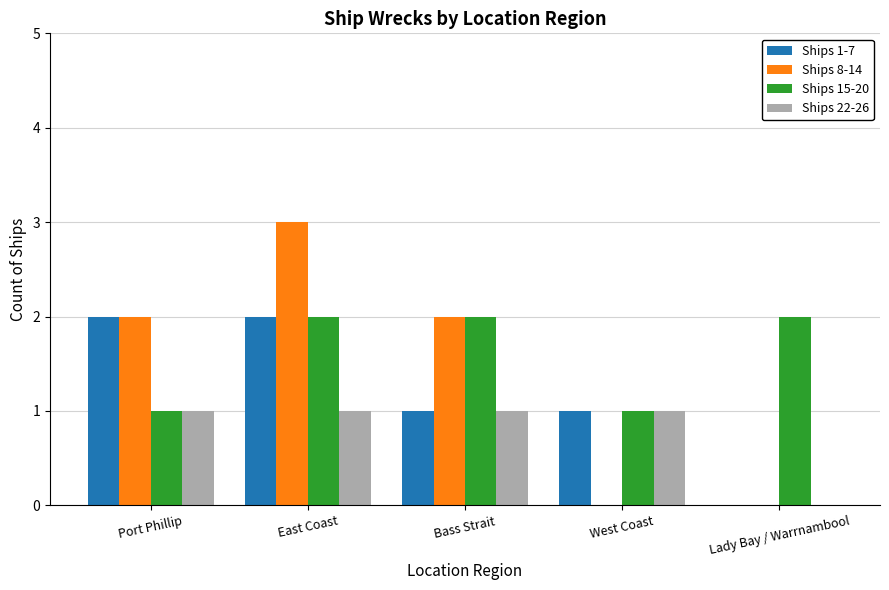

The value of Ships 22-26 at Port Phillip is 0. True or false?

False